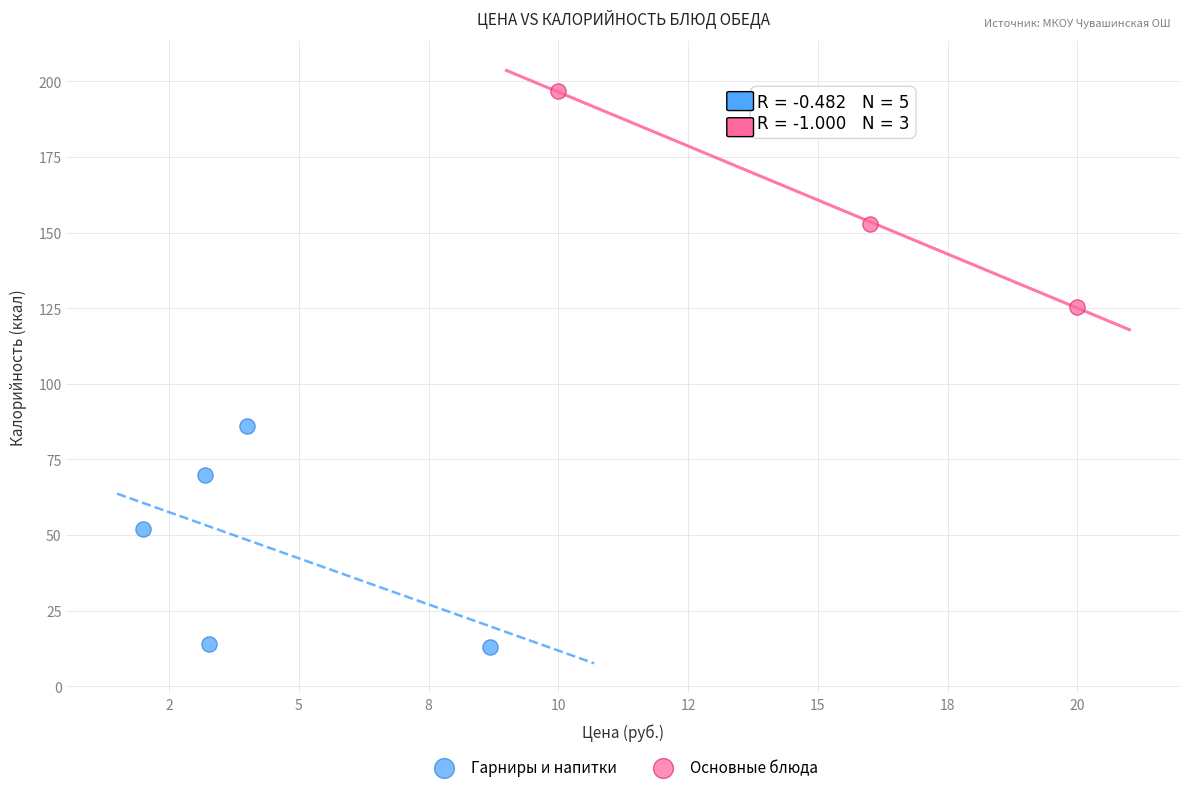

Which series reaches the minimum Y coordinate?

Гарниры и напитки